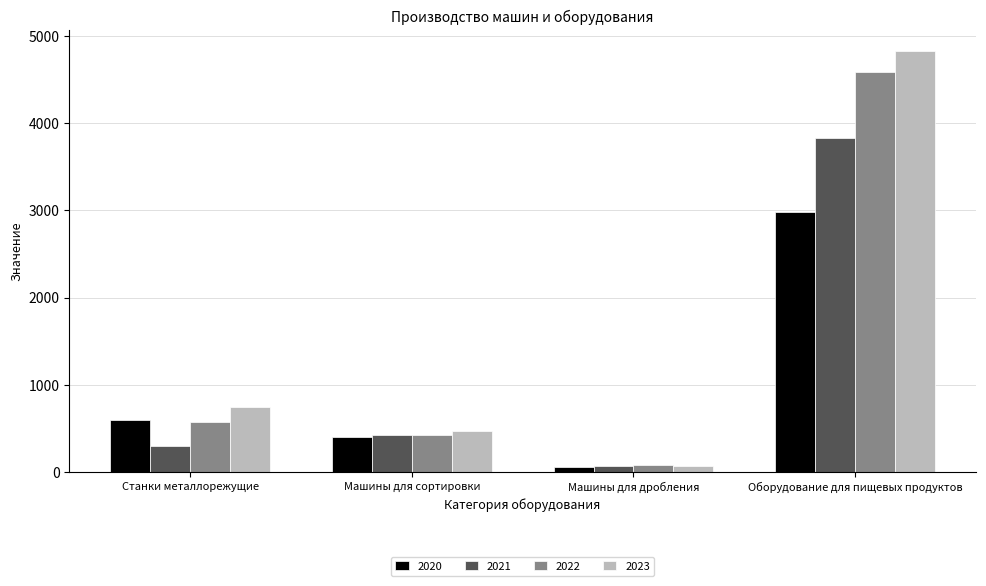

At which label is 2022 closest to 2334?

Станки металлорежущие